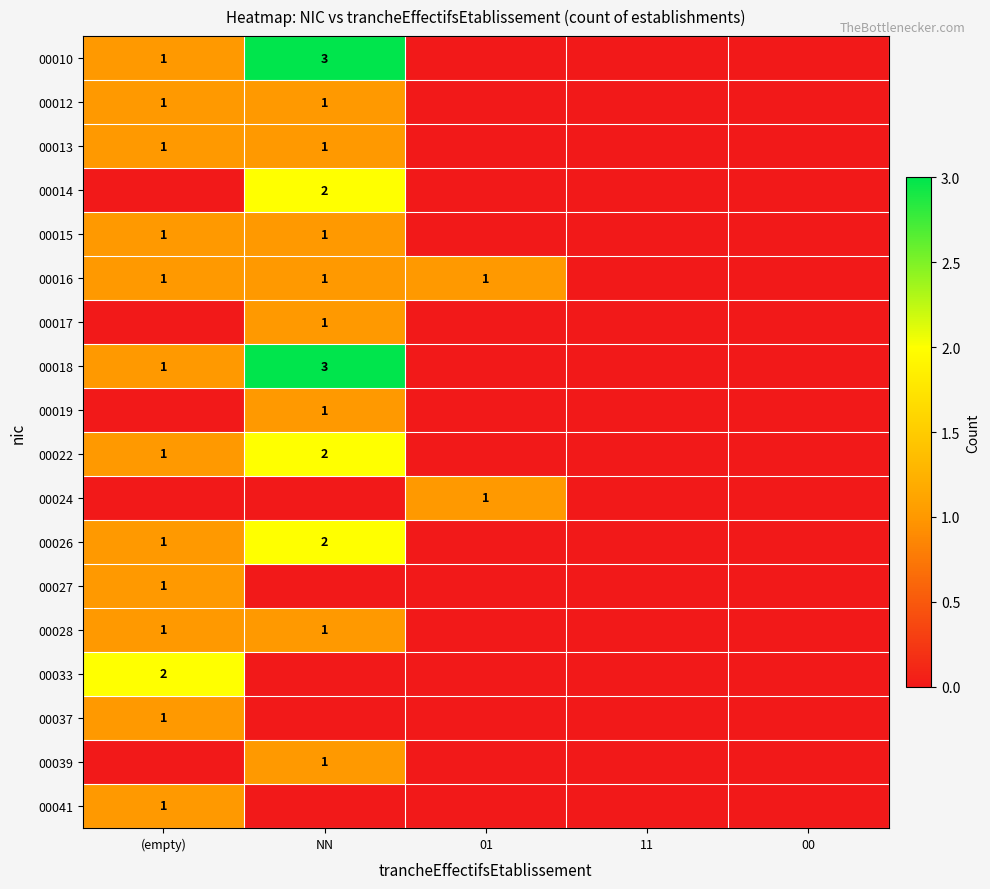

At which category is the sum across all series the highest?

NN